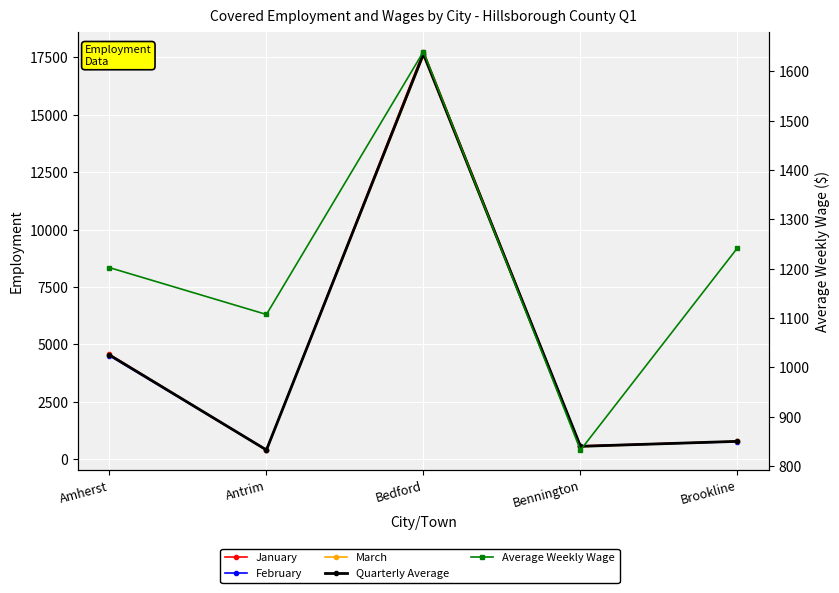

How many interior local valleys does the Quarterly Average series have?

2